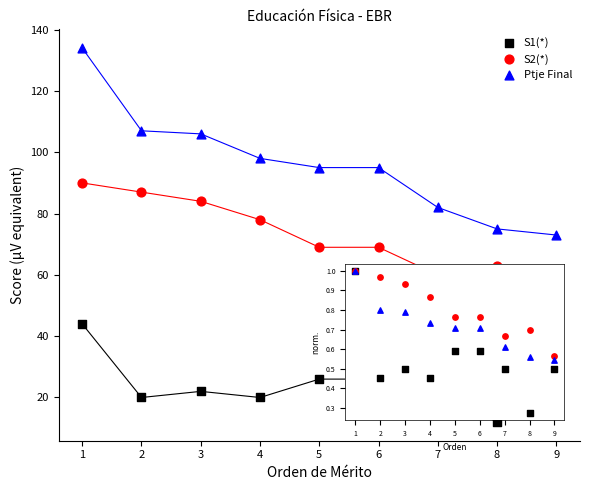

Across all data points, what is the range of Y values (max minus min)?

122